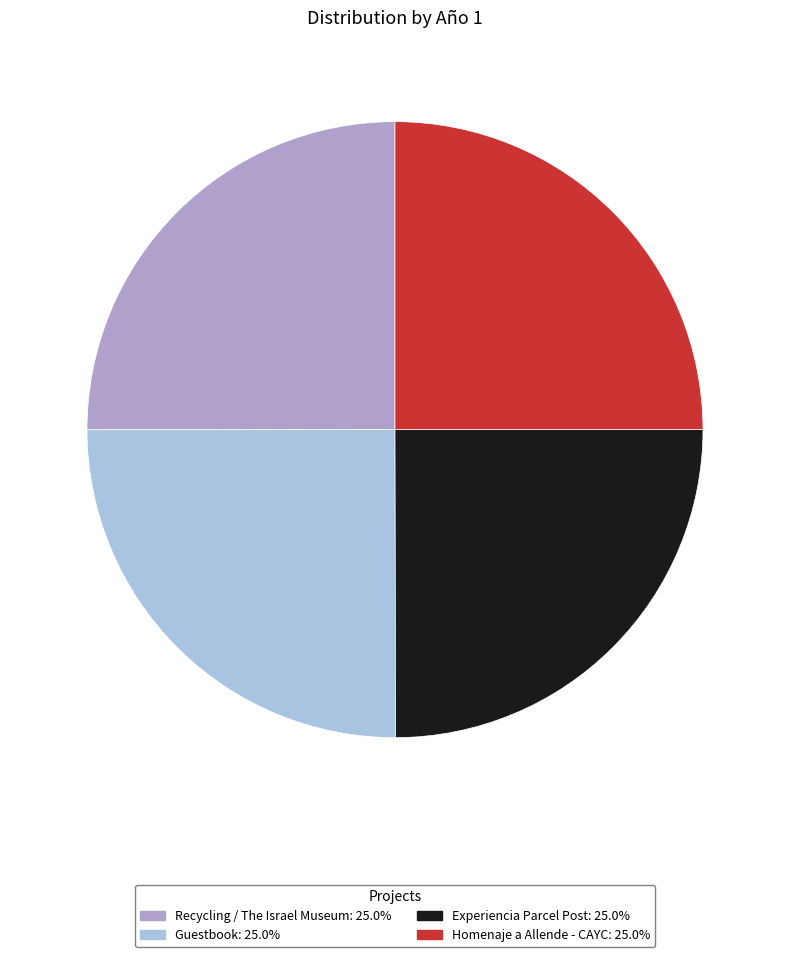

Approximately how many times larger is the value at Homenaje a Allende - CAYC compared to Experiencia Parcel Post?

1.0